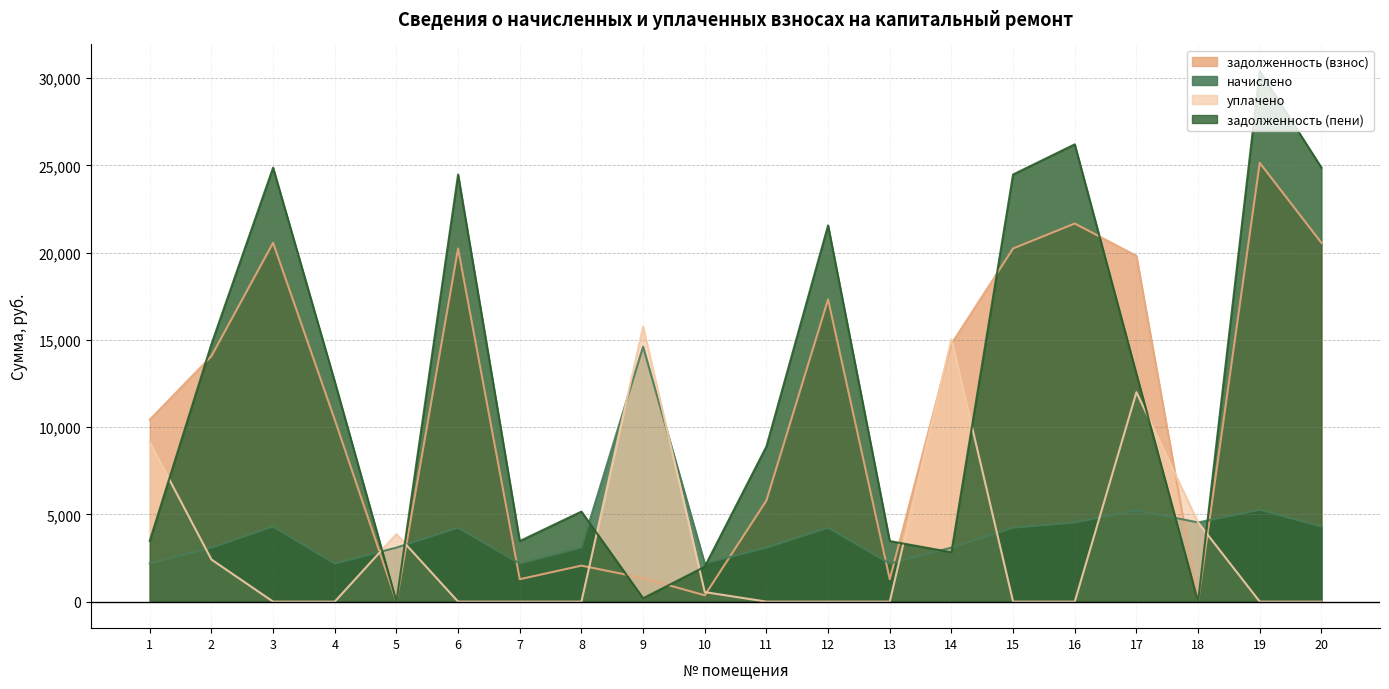

Is it true that задолженность (пени) equals 42051.5 at 15?

False